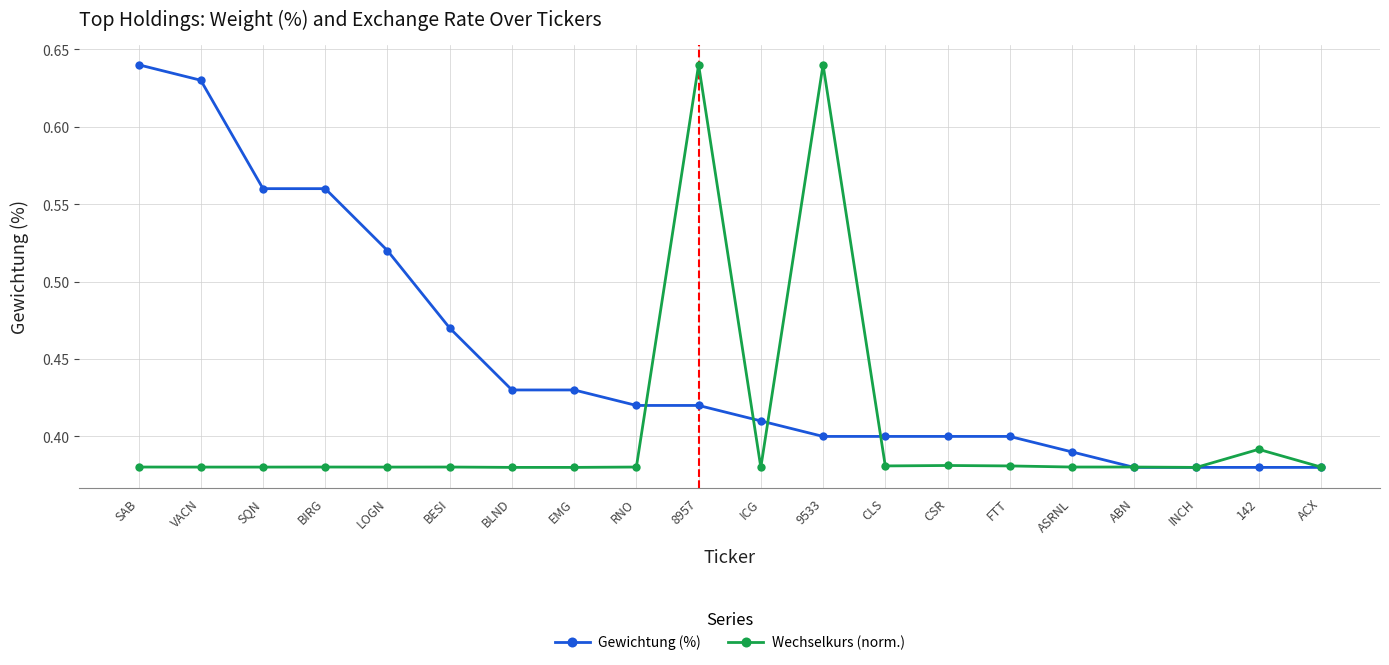

How many Wechselkurs (norm.) values are between 0 and 1?

20